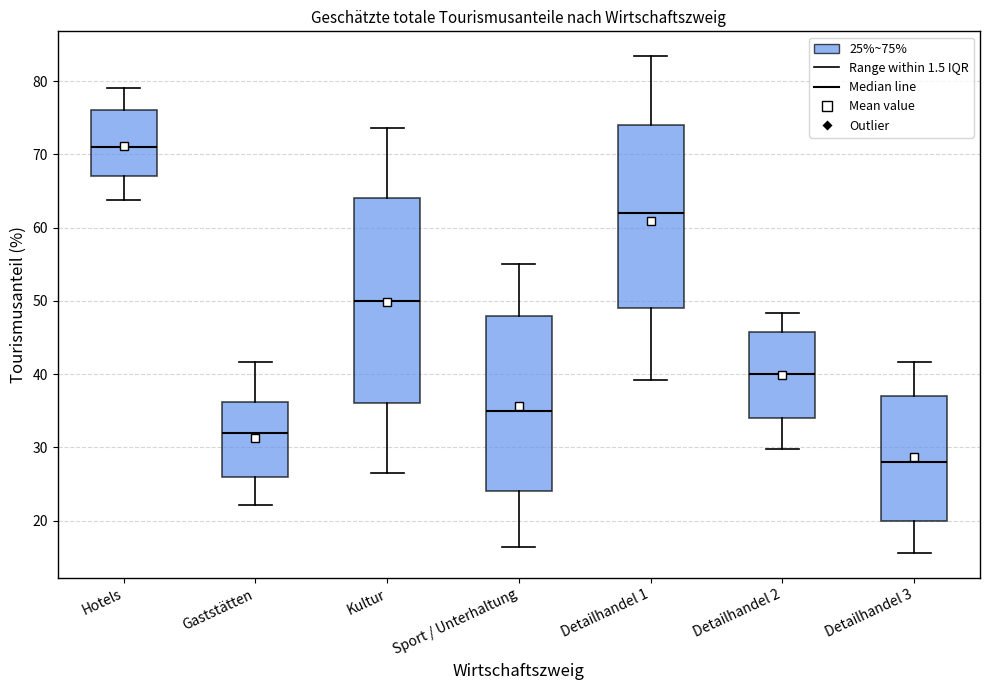

Comparing the boxes themselves (not the whiskers), which one is the tallest?

Kultur